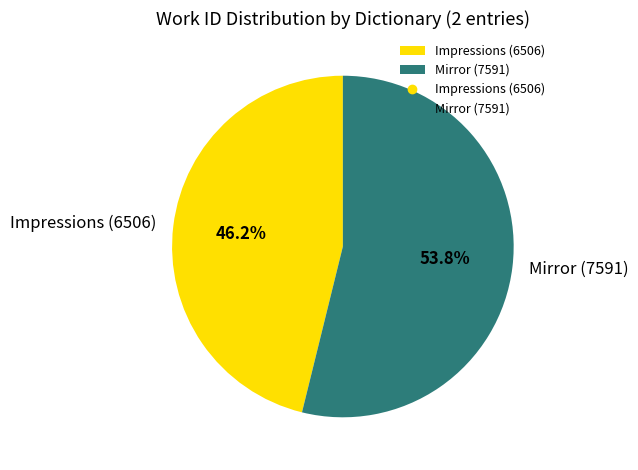

How many slices are in this pie chart?

2